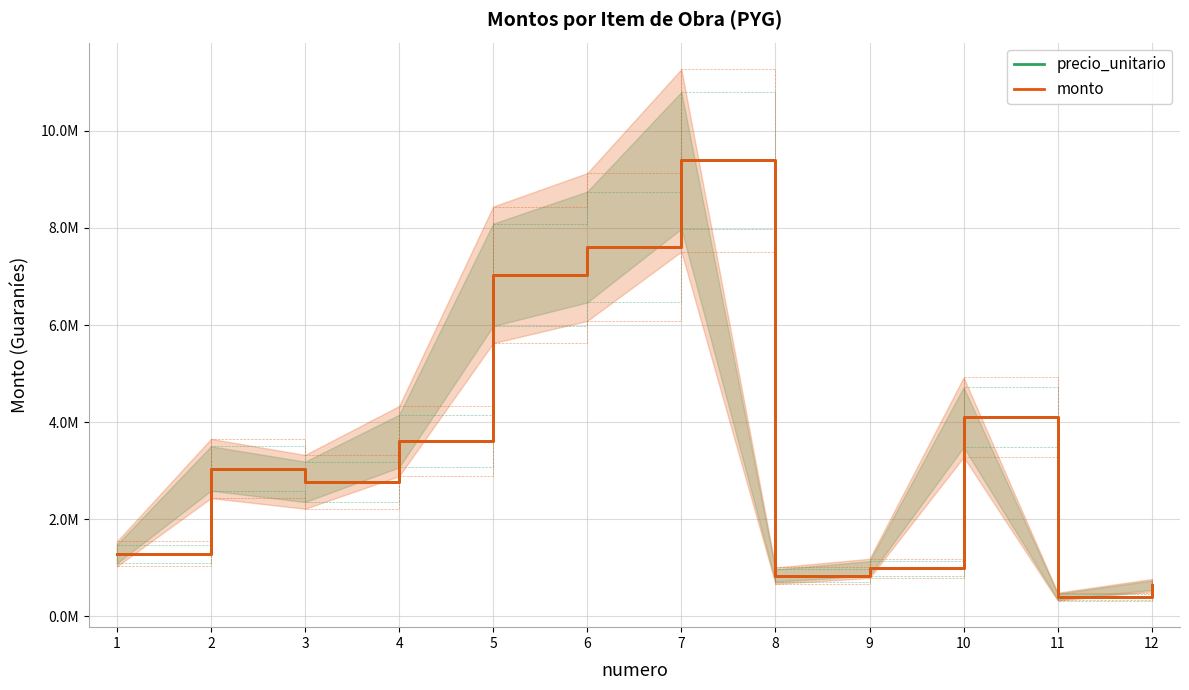

Which label corresponds to the largest value in the chart?

7